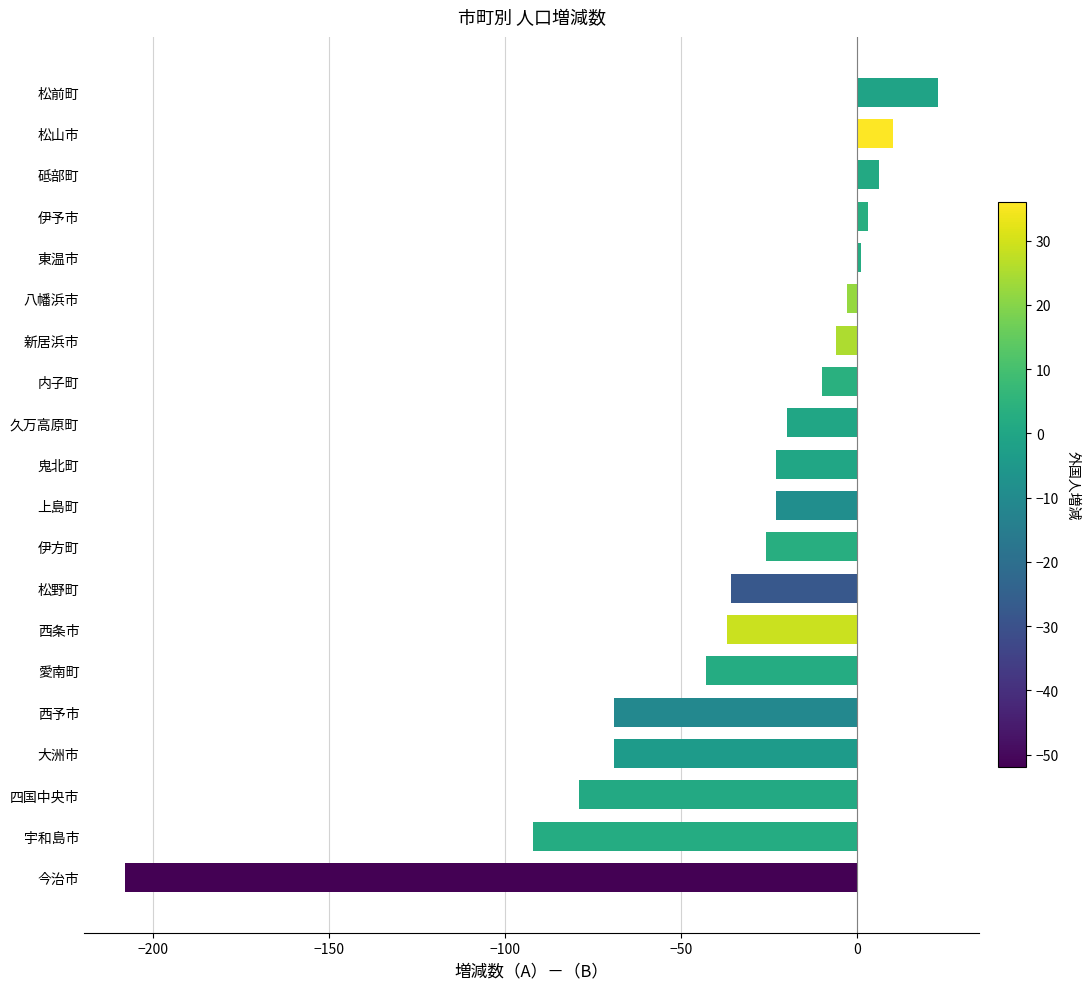

Does the chart contain any negative values?

Yes